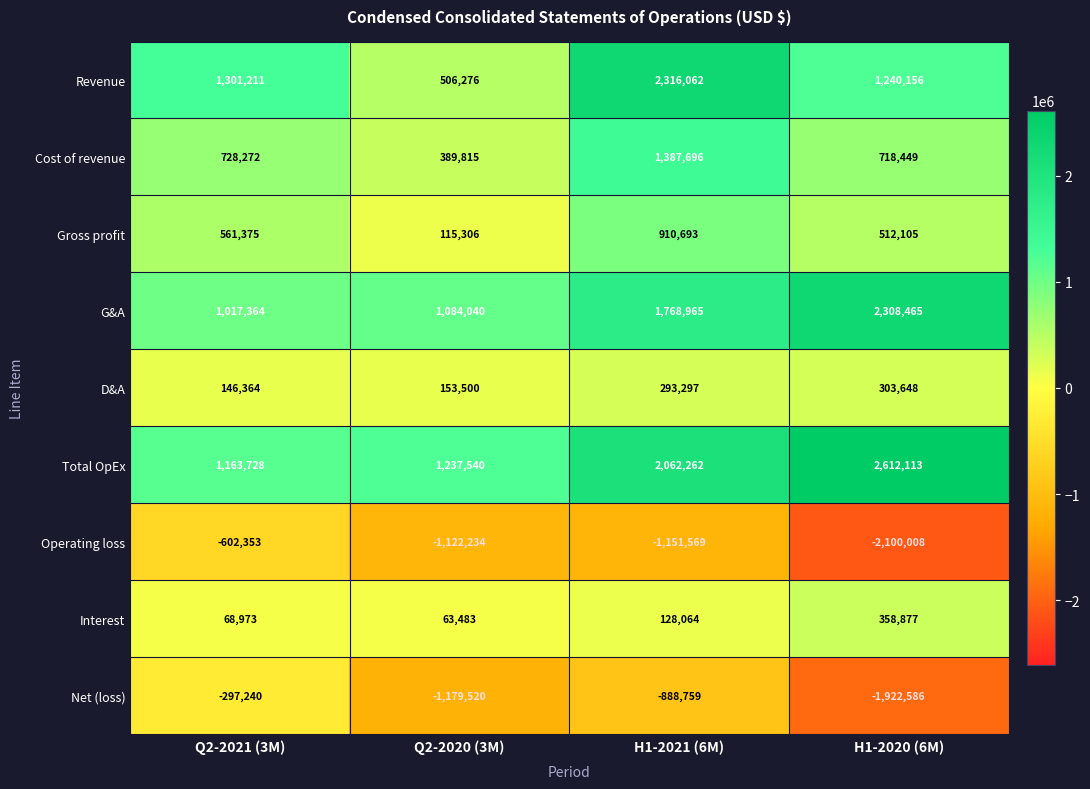

What is the difference between the second highest and minimum values in the Cost of revenue series?

338457